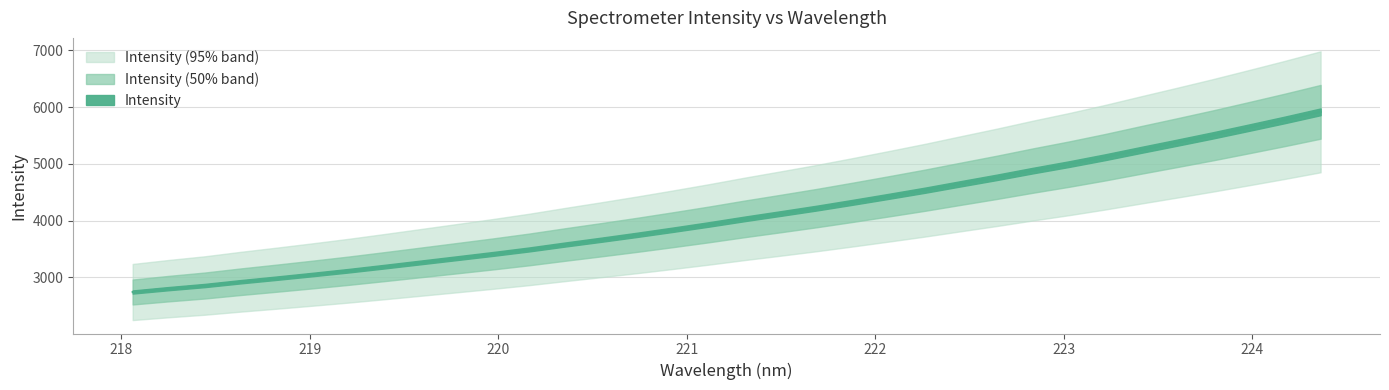

At which label does the data first exceed 4032?

221.3083